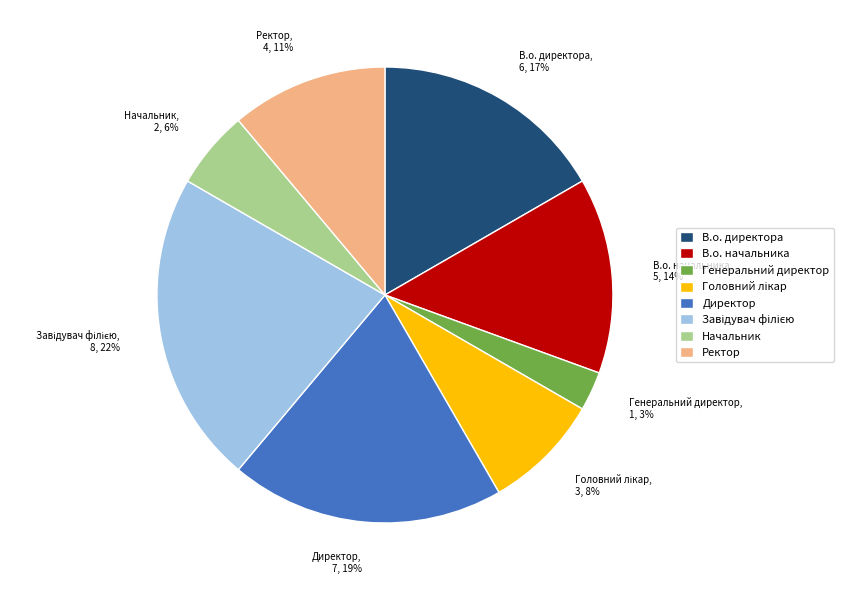

The В.о. директора slice represents 17% of the pie. True or false?

True